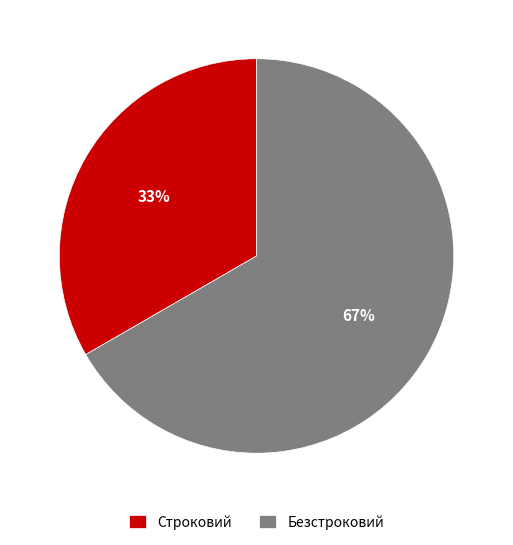

Do Строковий and Безстроковий together represent more than half of the pie?

Yes